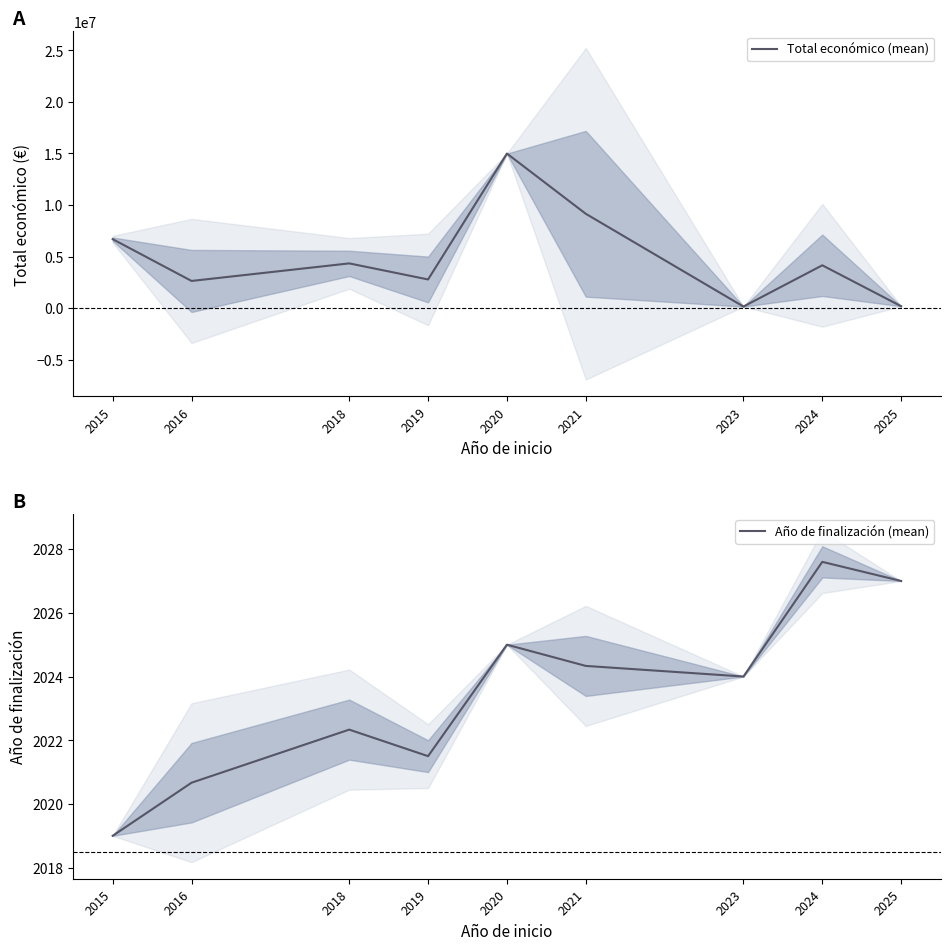

True or false: Total económico (mean) and Año de finalización (mean) cross at least once.

False